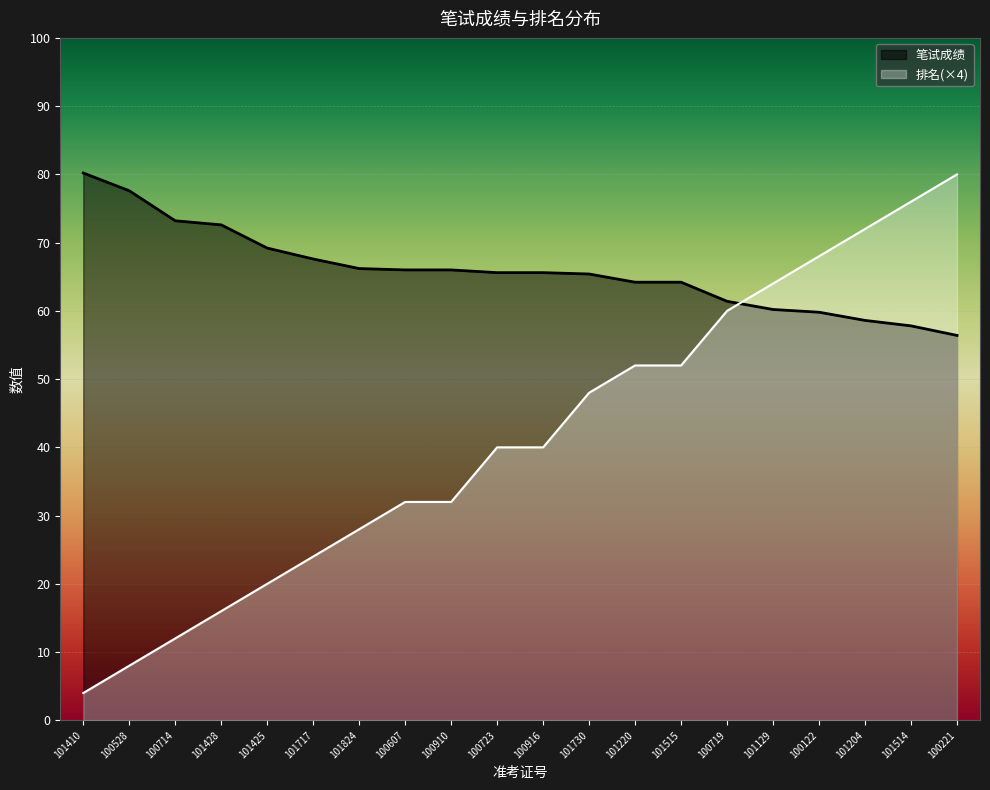

What is the sum of the 笔试成绩 values at 101515 and 101717?

131.8